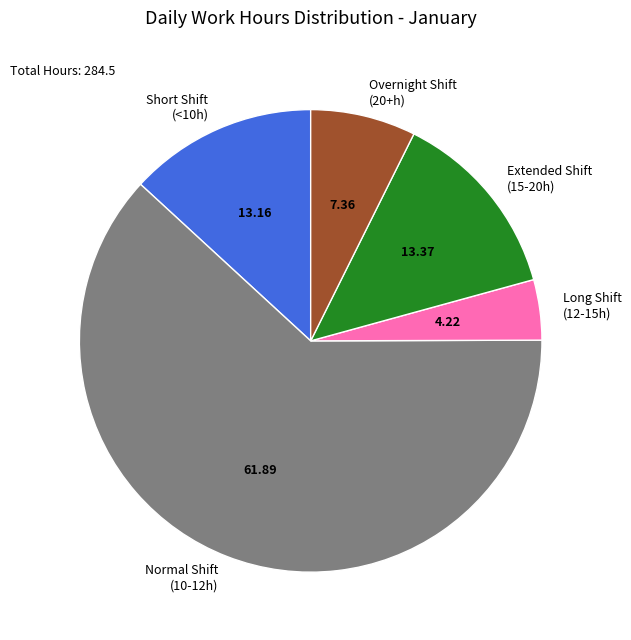

Is the sum of Extended Shift (15-20h) and Short Shift (<10h) greater than half?

No